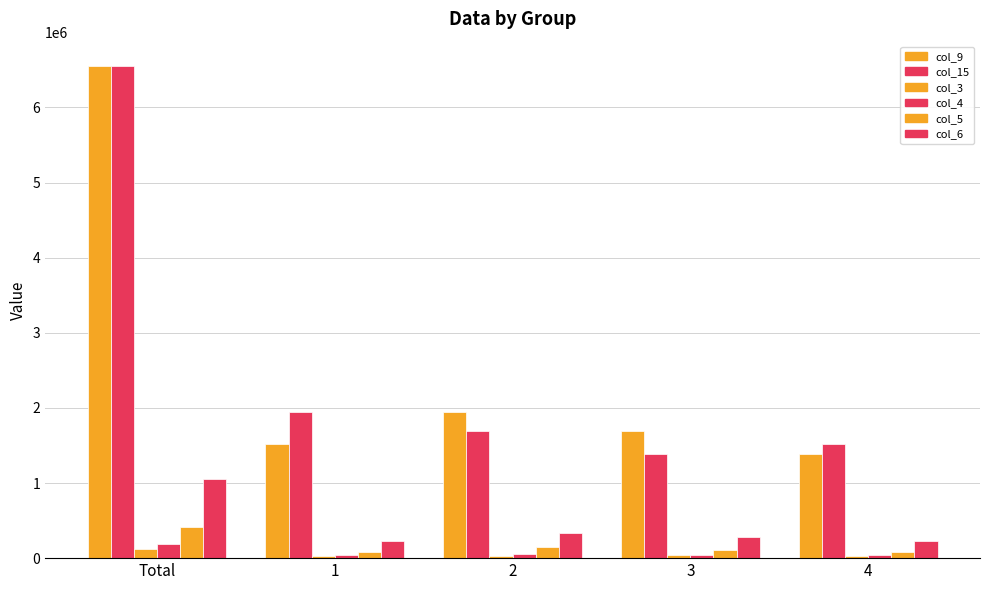

Reading left to right, transcribe all the data shown in this chart.

col_9: Total=6548287.0	1=1522568.1	2=1944185.1	3=1688822.9	4=1392710.9
col_15: Total=6548287.0	1=1944185.1	2=1688822.9	3=1392710.9	4=1522568.1
col_3: Total=123545.3	1=32555.4	2=28635.6	3=39308.8	4=23045.5
col_4: Total=189756.8	1=45681.8	2=54040.8	3=47837.3	4=42196.9
col_5: Total=421040.4	1=84074.5	2=146827.1	3=102672.9	4=87465.9
col_6: Total=1059664.6	1=221655.8	2=331809.7	3=283938.3	4=222260.7